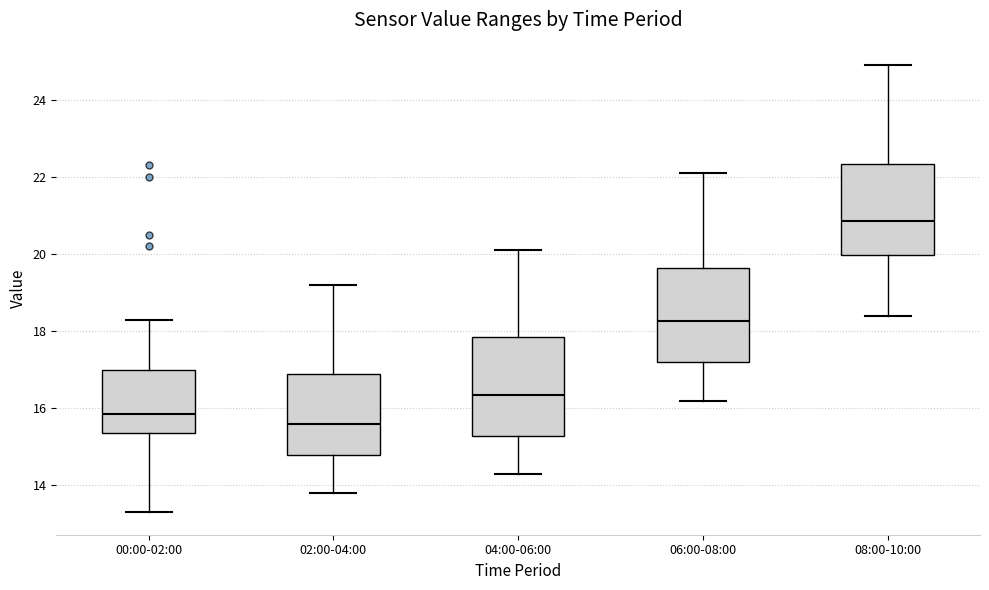

Where does the lower whisker of the box for 06:00-08:00 end on the y-axis? The values are not printed on the chart, so give them approximately, as read against the axis.

16.2